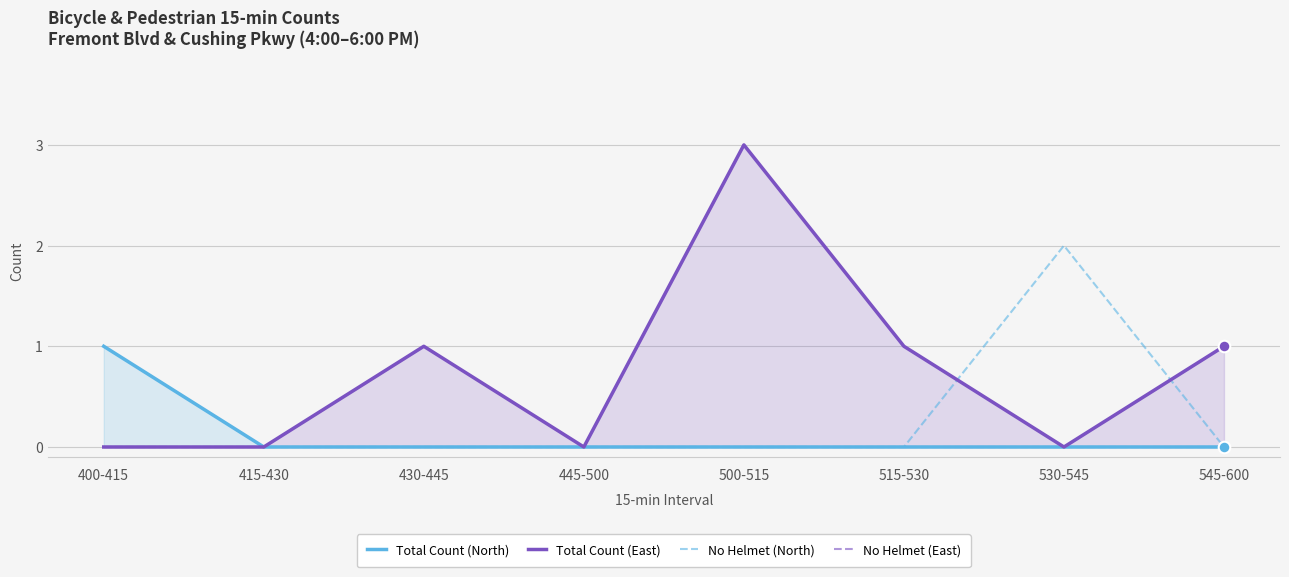

What is the total value across all series at 545-600?

1